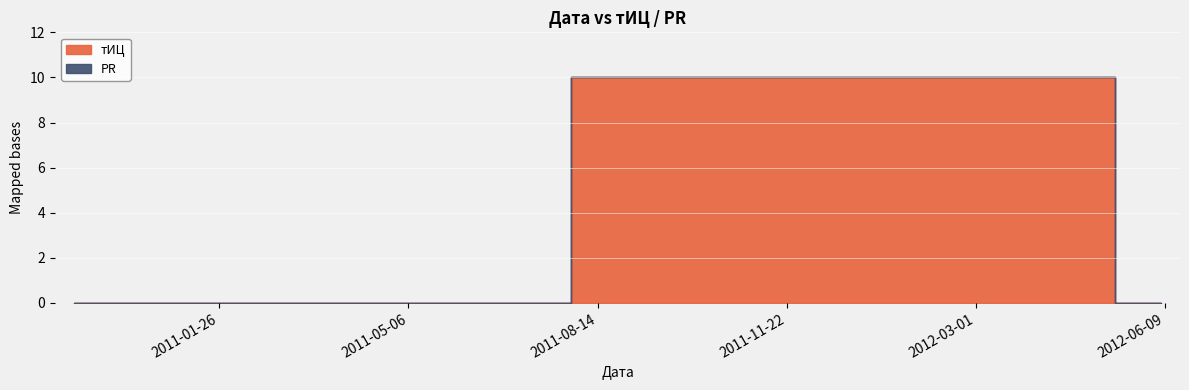

Which series has the largest range (max minus min)?

тИЦ